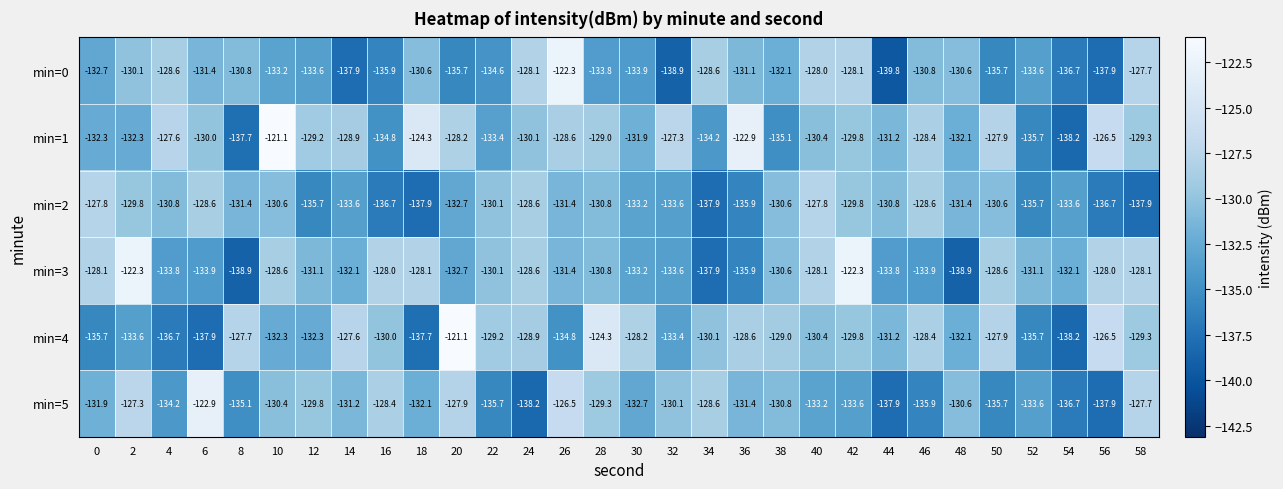

What is the smallest value displayed?

-139.8